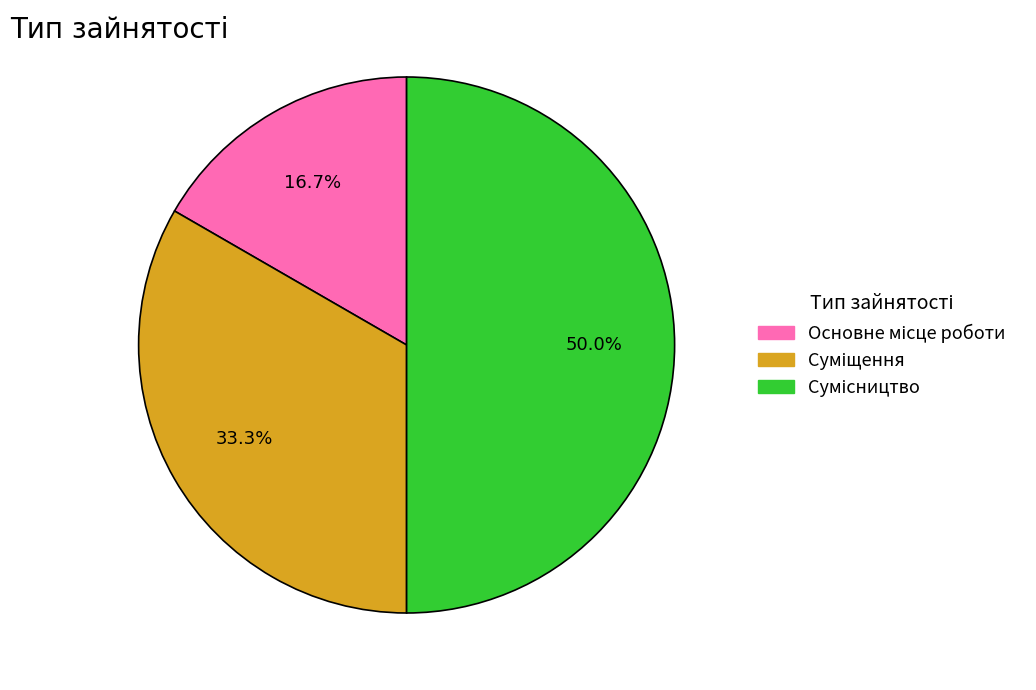

Approximately how many times larger is the value at Суміщення compared to Сумісництво?

0.7